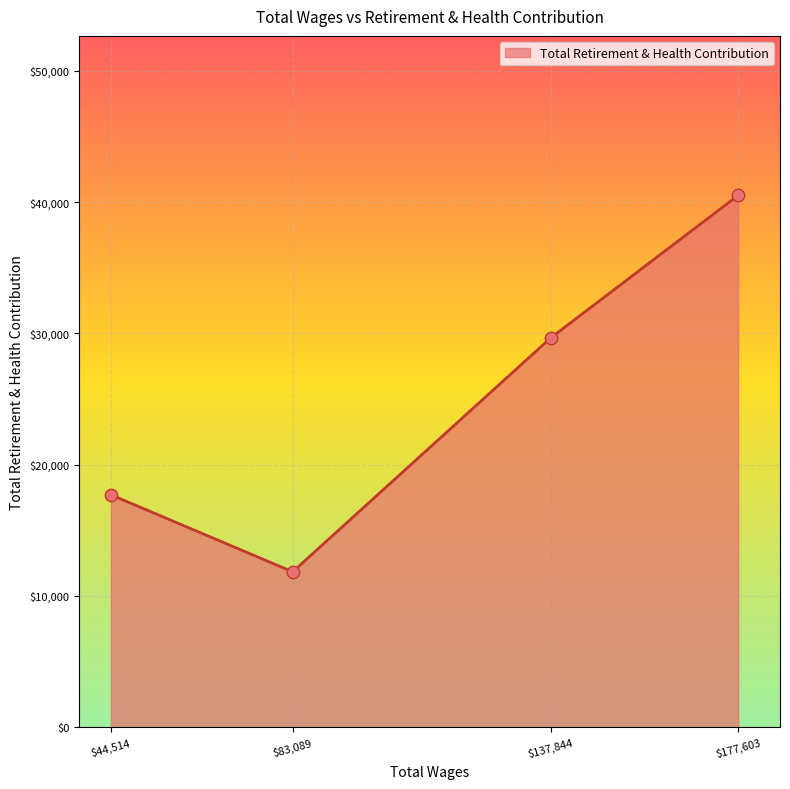

The value at $177,603 is 67086. True or false?

False